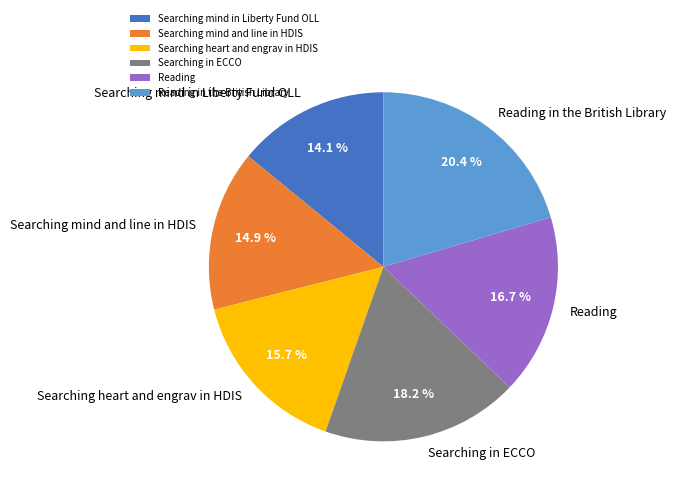

What is the largest slice in the pie chart?

Reading in the British Library